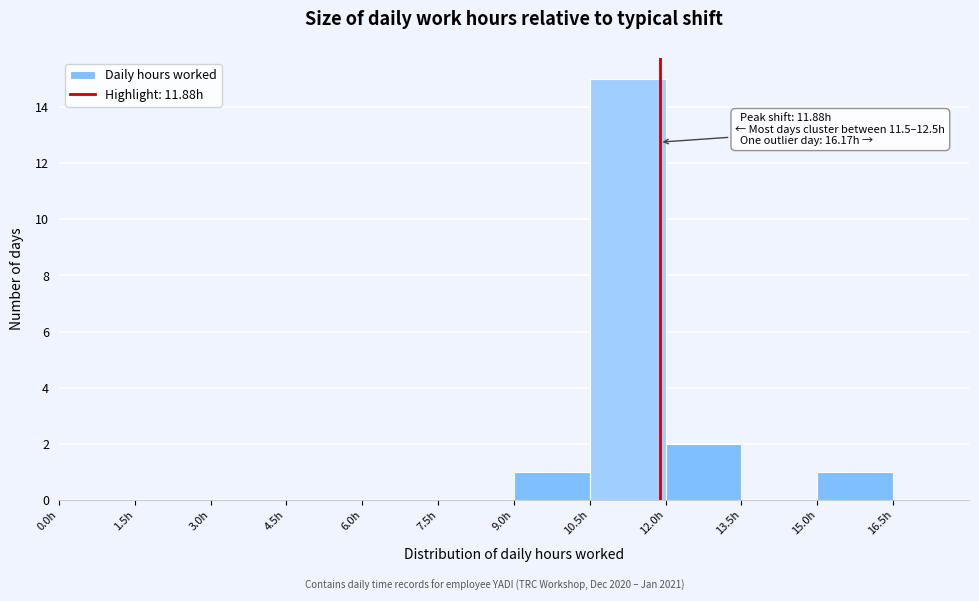

Over which range of the x-axis is the bar tallest?

10.5 to 12.0